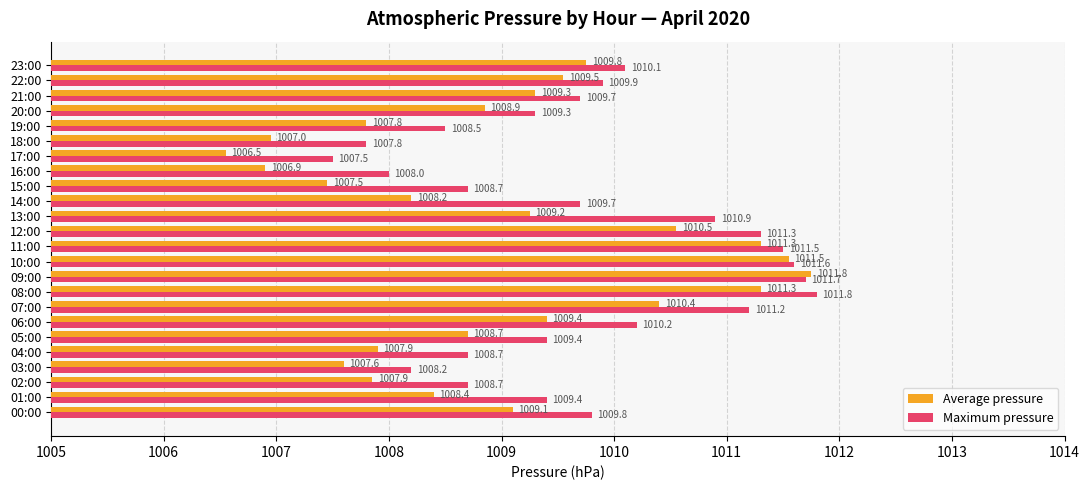

What is the average value of the Average pressure series?

1009.0